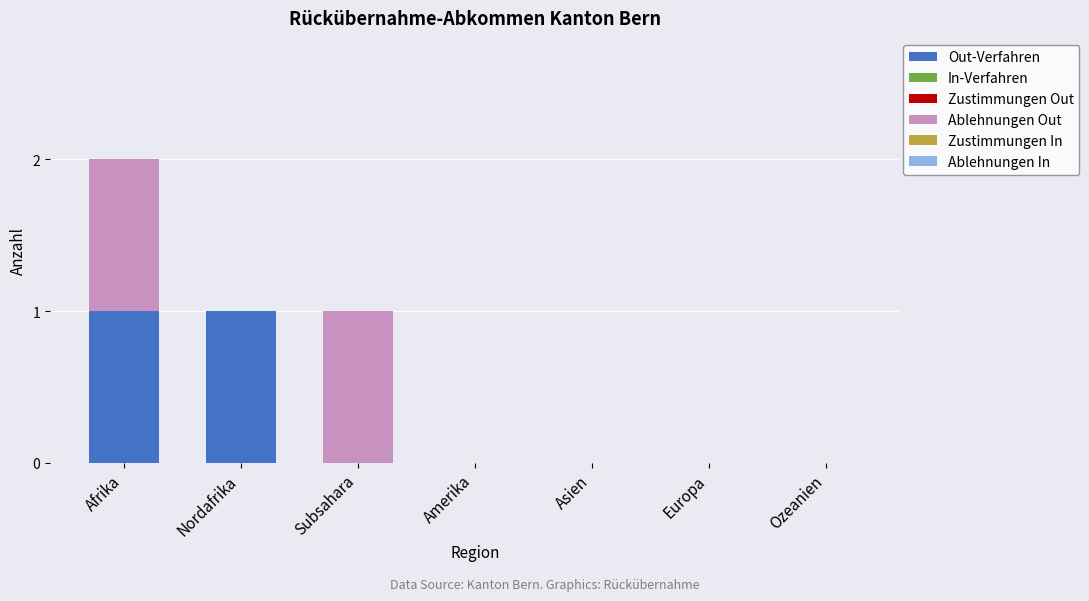

Is it true that Out-Verfahren equals 0 at Subsahara?

True